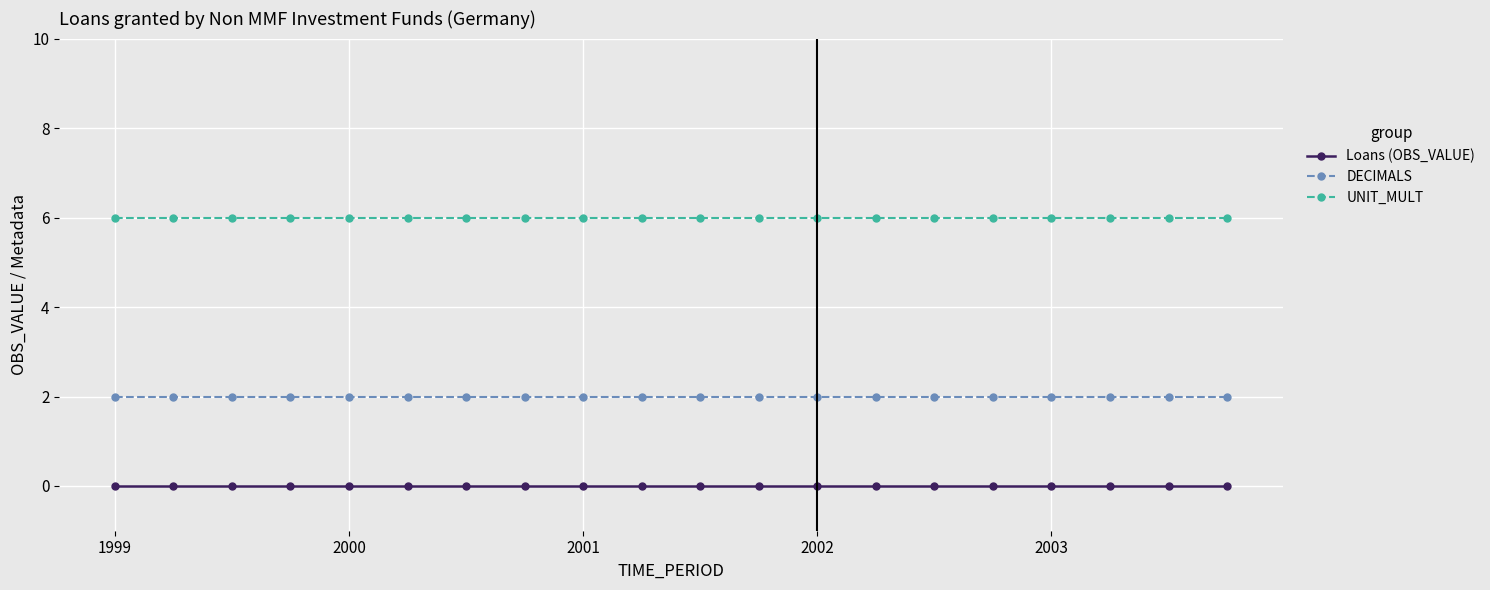

Rank the series by their average value, from highest to lowest.

UNIT_MULT, DECIMALS, Loans (OBS_VALUE)